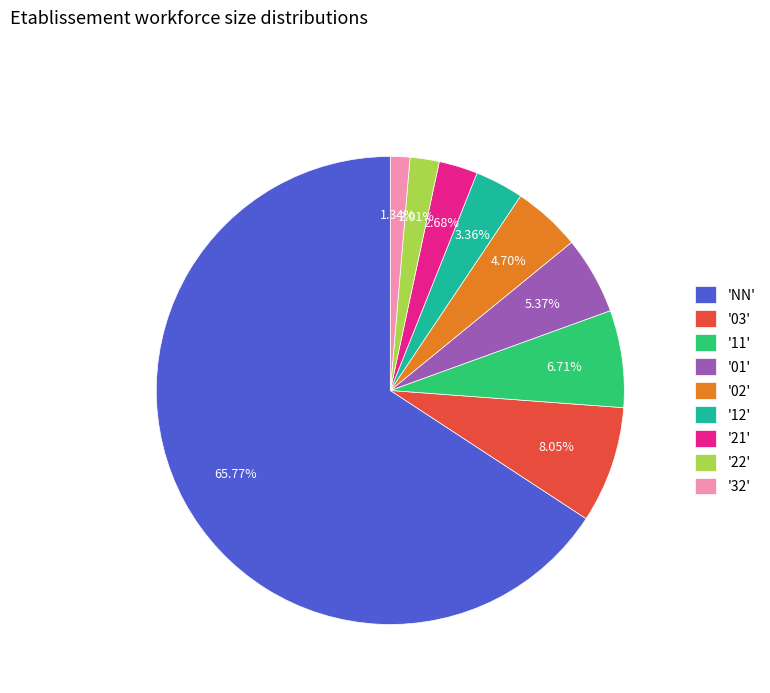

To the nearest percent, what is the average slice percentage?

11%